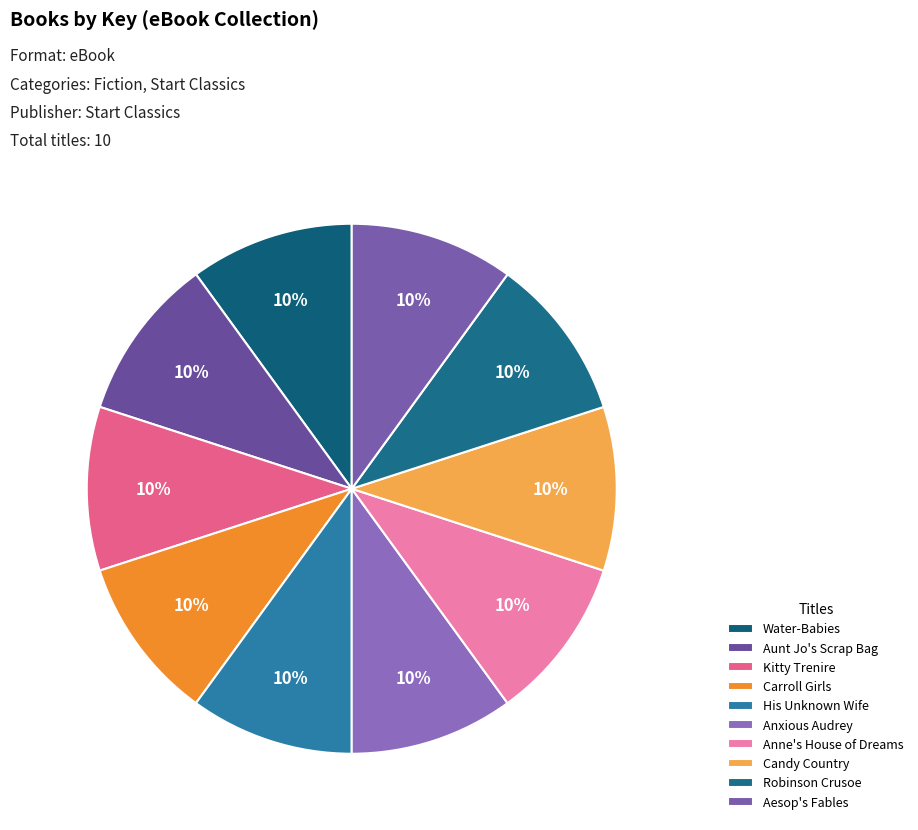

What percentage is NOT represented by Aunt Jo's Scrap Bag?

90.0%